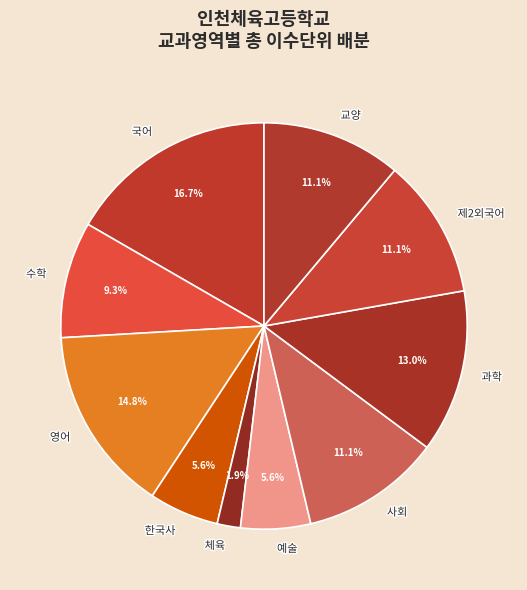

Which has a higher value, 과학 or 수학?

과학